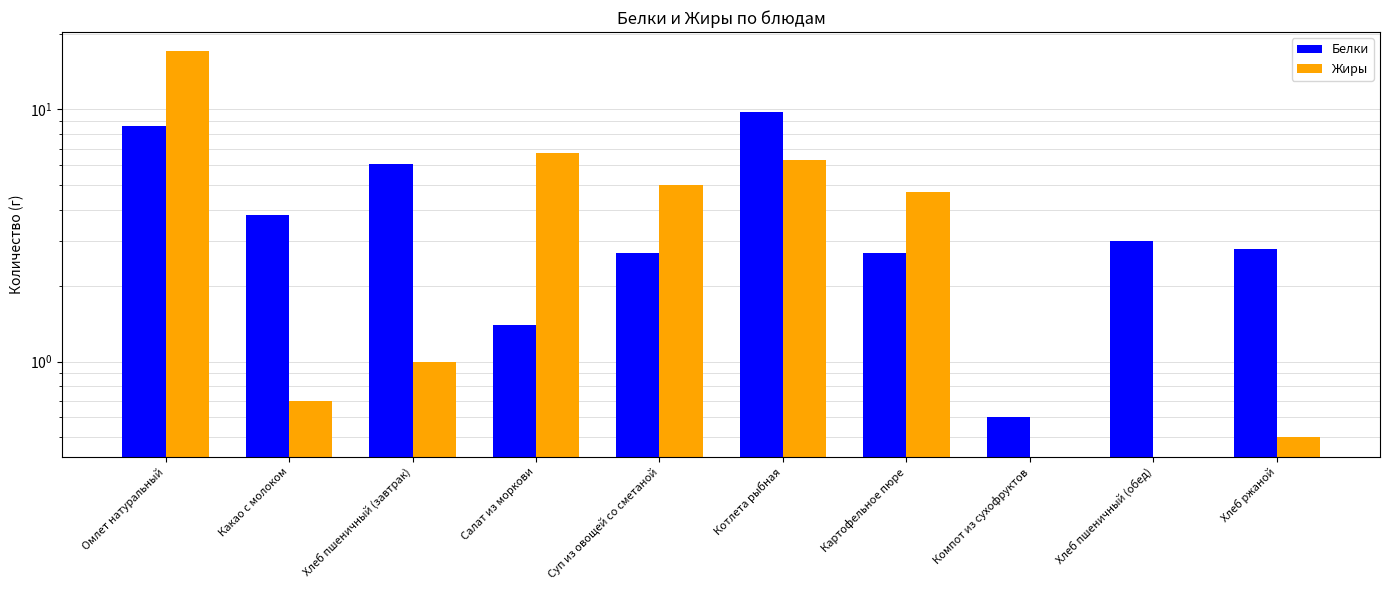

Is the value of Жиры at Хлеб пшеничный (обед) greater than the value of Белки at Картофельное пюре?

No